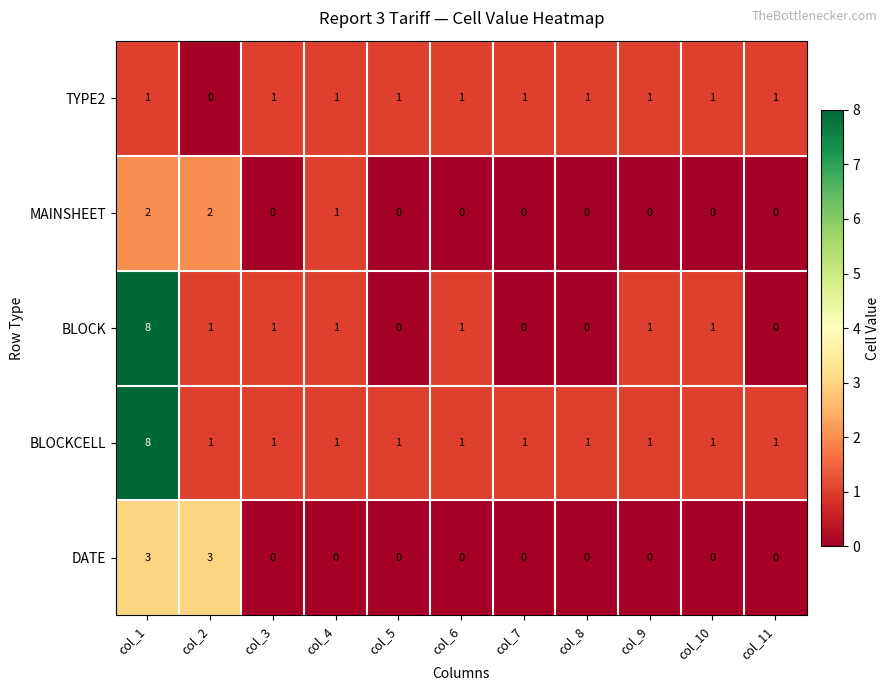

At which label does BLOCKCELL reach its peak?

col_1